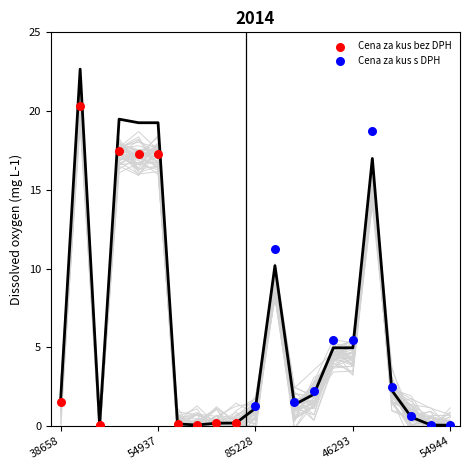

Which series has the widest spread of Y values?

Cena za kus bez DPH